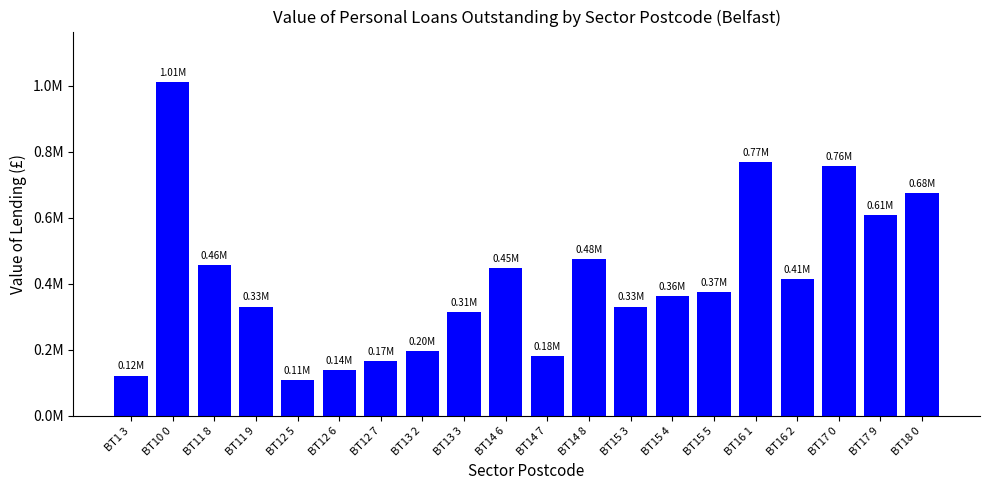

Rank the categories by value from highest to lowest.

BT10 0, BT16 1, BT17 0, BT18 0, BT17 9, BT14 8, BT11 8, BT14 6, BT16 2, BT15 5, BT15 4, BT11 9, BT15 3, BT13 3, BT13 2, BT14 7, BT12 7, BT12 6, BT1 3, BT12 5